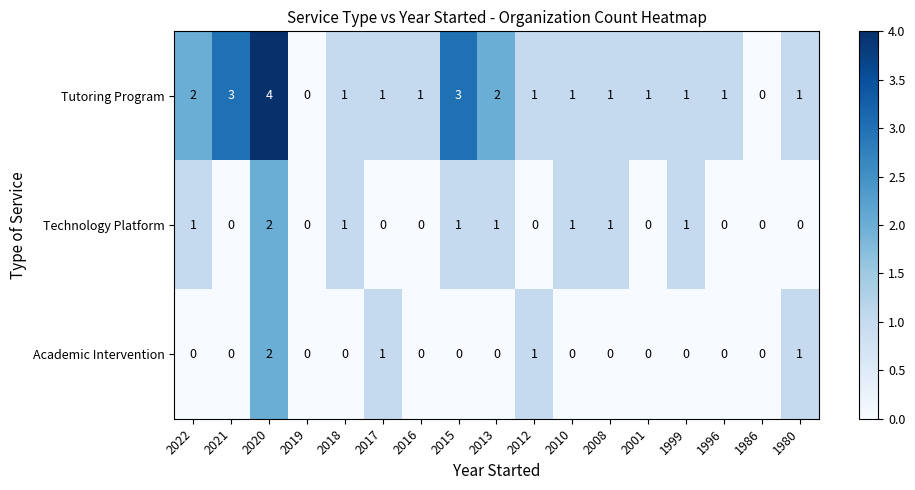

The Academic Intervention series shows 0 at 2018. True or false?

True